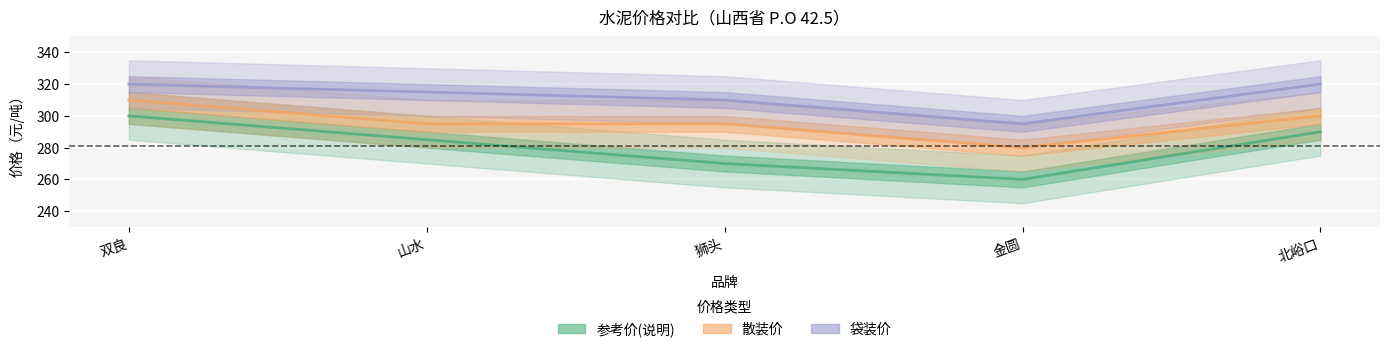

Rank the categories by 袋装价 value from lowest to highest.

金圆, 狮头, 山水, 双良, 北峪口